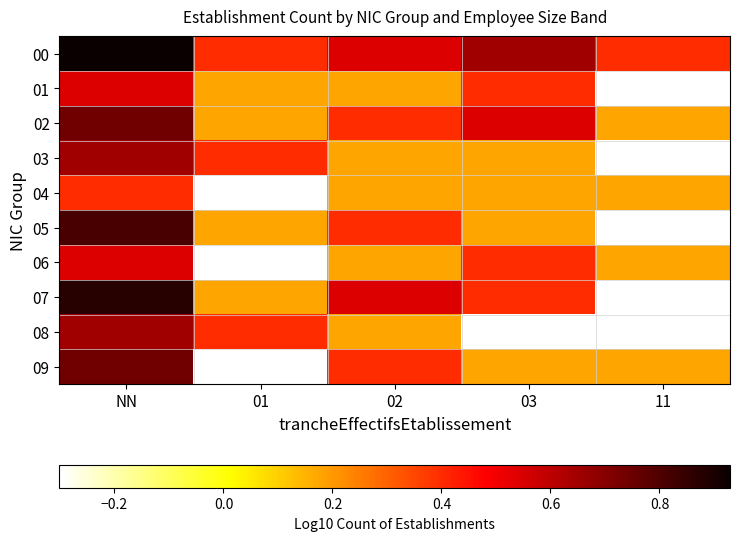

What is the total value across all series at NN?

6.9